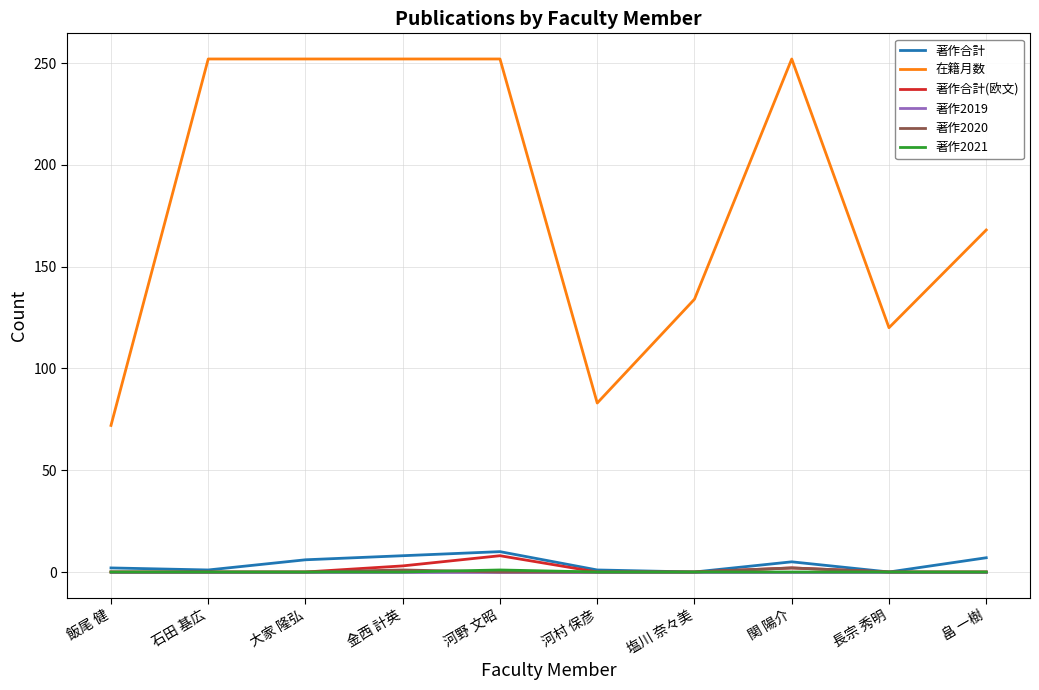

True or false: 著作合計 and 在籍月数 cross at least once.

False